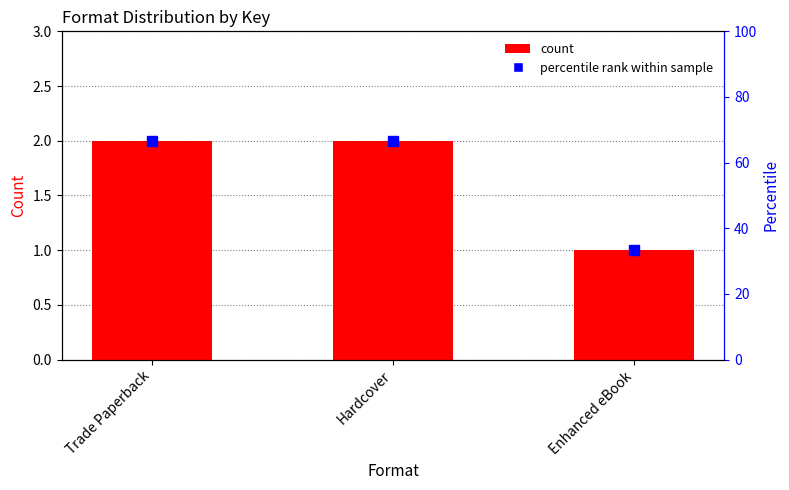

Rank the categories by value from lowest to highest.

Enhanced eBook, Trade Paperback, Hardcover